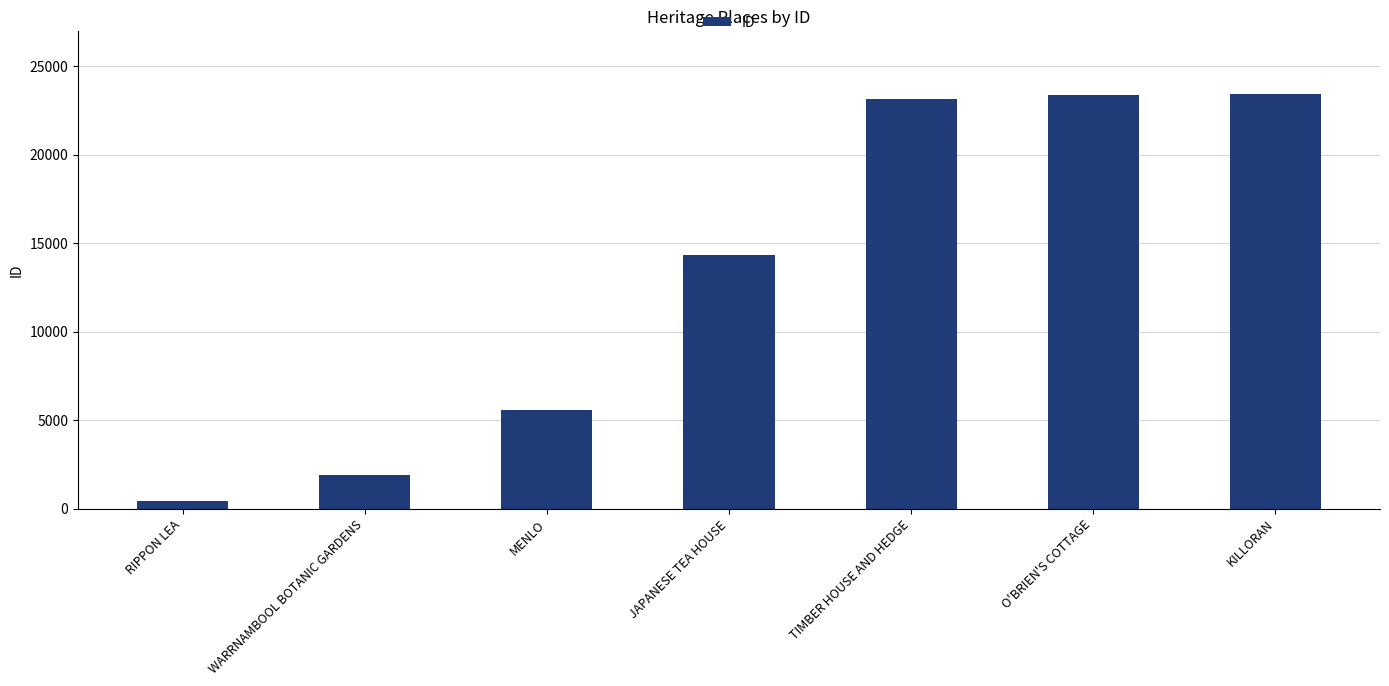

What is the change in value from WARRNAMBOOL BOTANIC GARDENS to JAPANESE TEA HOUSE?

+12458